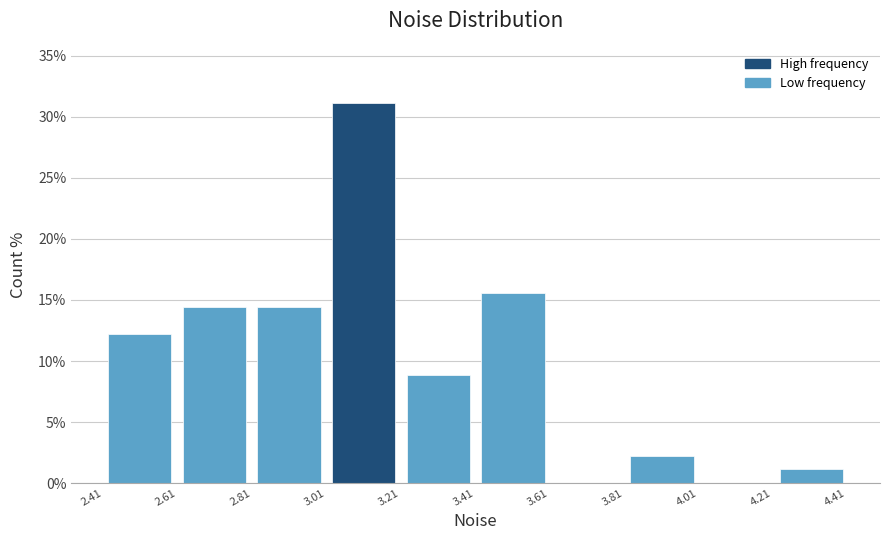

Reading left to right, list every bar in this chart as the range it spans on the x-axis followed by its height. Neither the bar edges nor the heights are printed on the chart, so give them approximately, as read against the axes.

2.40 to 2.60: 12.0
2.60 to 2.80: 14.5
2.80 to 3.00: 14.5
3.00 to 3.22: 31.0
3.22 to 3.42: 9.0
3.42 to 3.62: 15.5
3.62 to 3.82: 0
3.82 to 4.02: 2.0
4.02 to 4.22: 0
4.22 to 4.42: 1.0